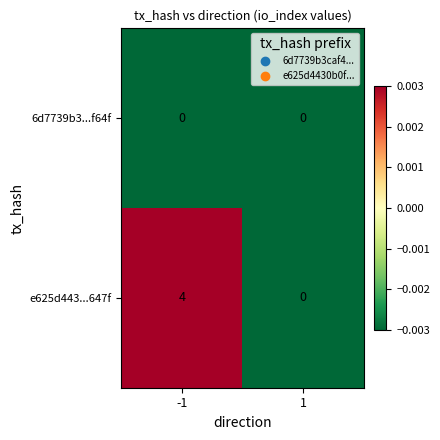

Reading right to left, transcribe all the data shown in this chart.

6d7739b3...f64f: 1=0	-1=0
e625d443...647f: 1=0	-1=4